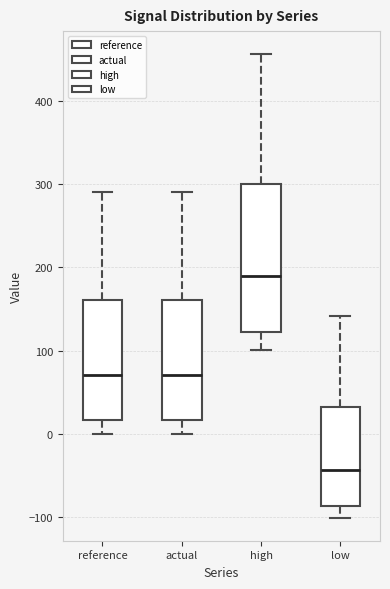

Where does the median line of the box for high sit on the y-axis? The values are not printed on the chart, so give them approximately, as read against the axis.

190